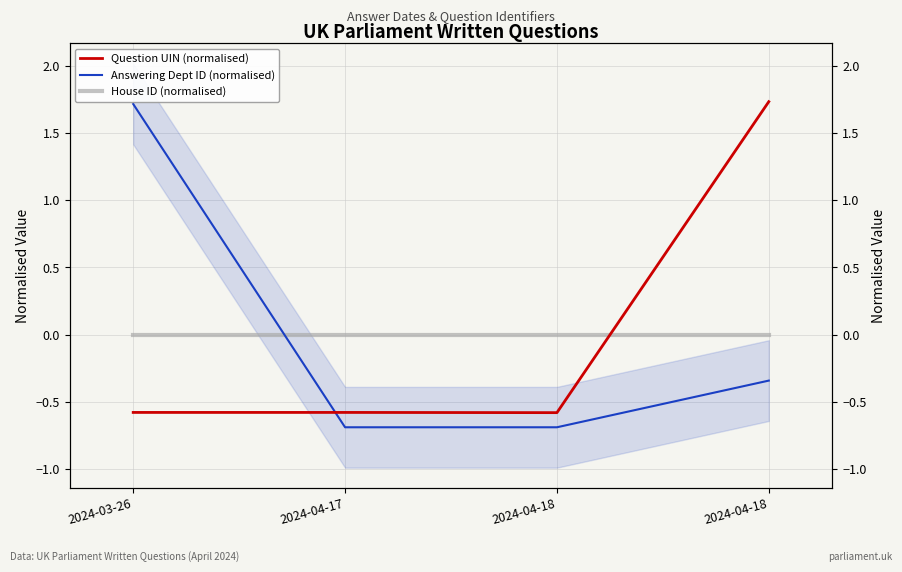

What is the maximum value for Answering Dept ID (normalised)?

1.7